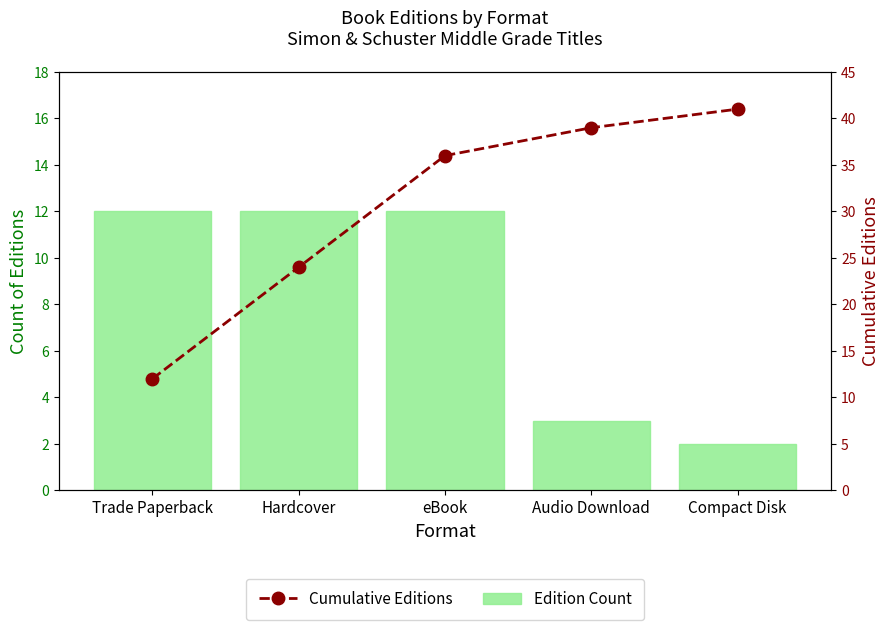

Which series changed the most between Trade Paperback and Audio Download?

Temperature (°C)